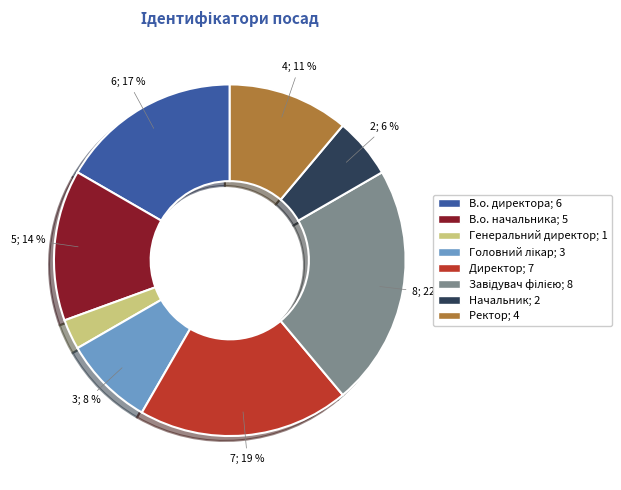

Which category has the smallest portion of the pie?

Генеральний директор